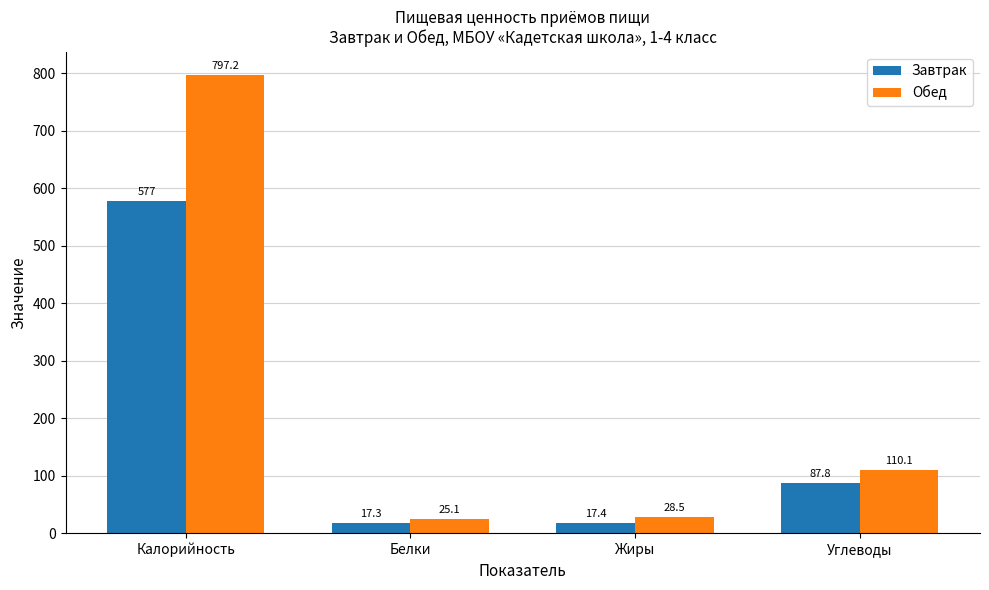

What is the label of the 3rd bar from the left?

Жиры